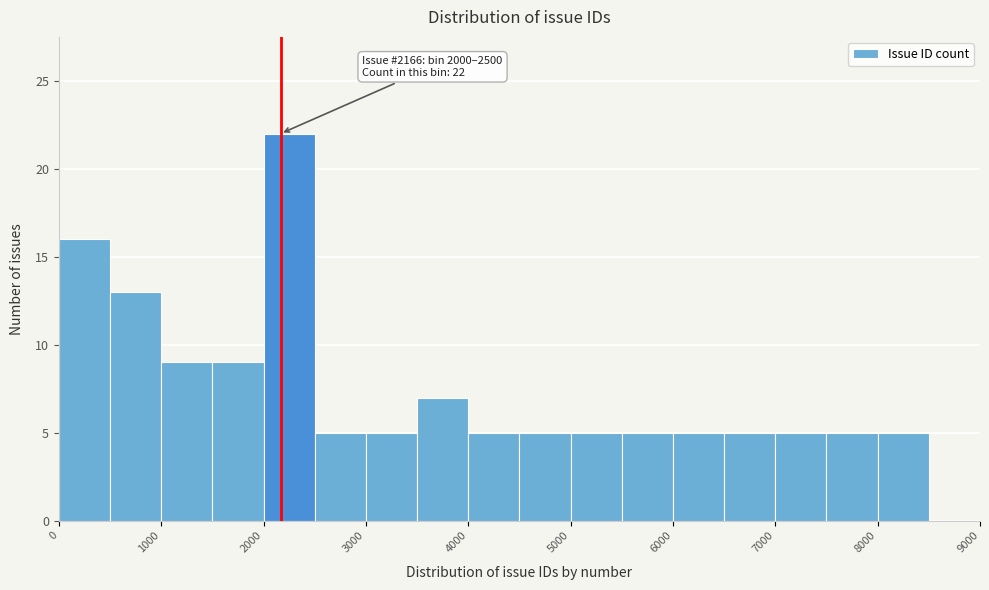

Which range on the x-axis has the tallest bar?

2000 to 2500